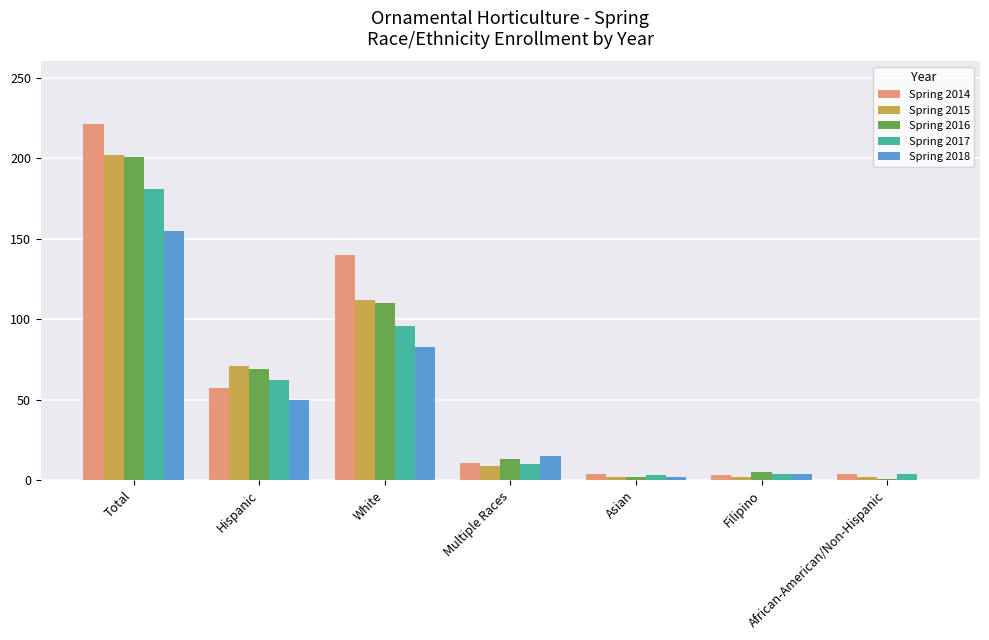

What is the sum of all Spring 2015 values?

400